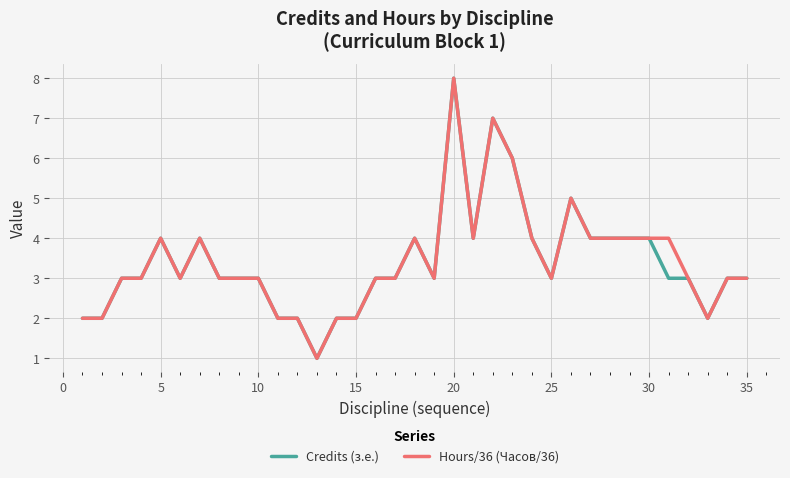

What is the maximum value for Credits (з.е.)?

8